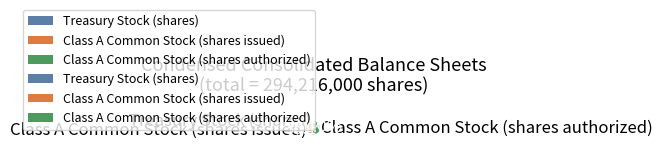

Is it true that Class A Common Stock (shares issued) is 35% of the pie?

True